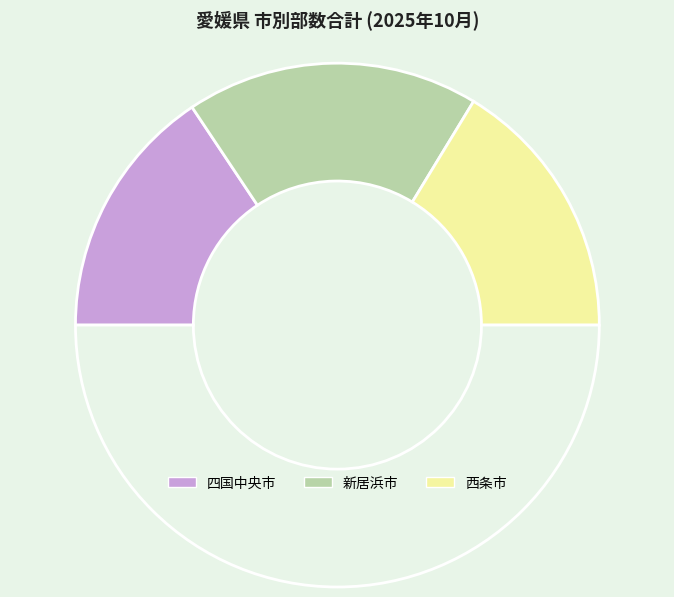

How many slices are in this pie chart?

4